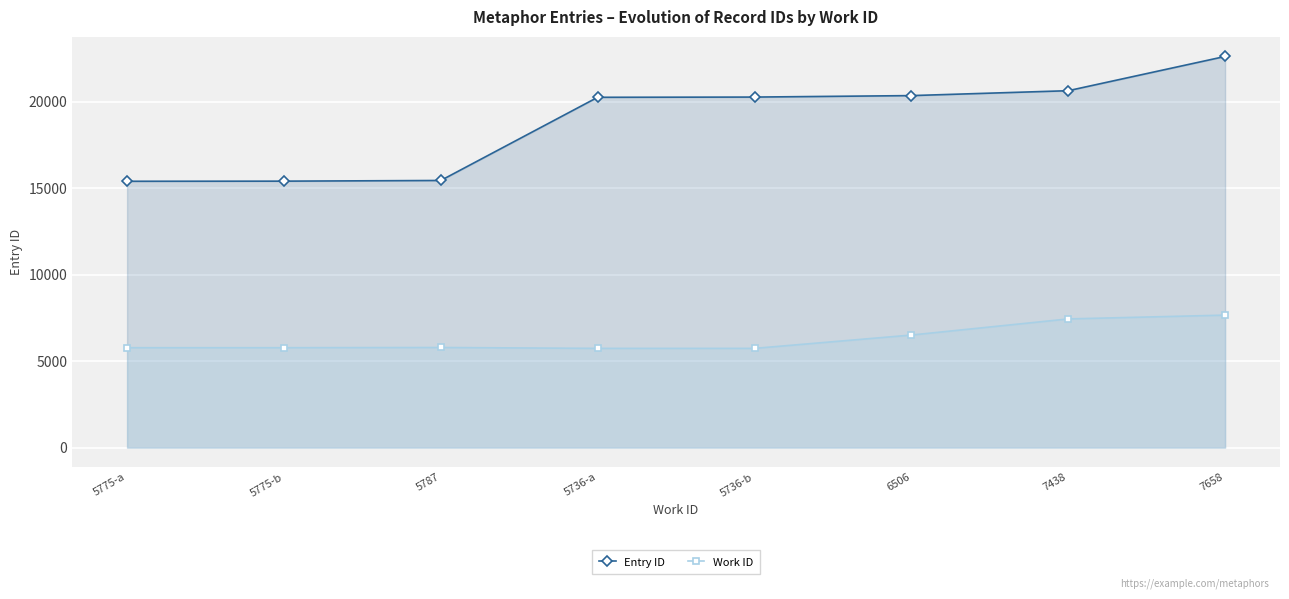

At how many categories does at least one series exceed 12866?

8